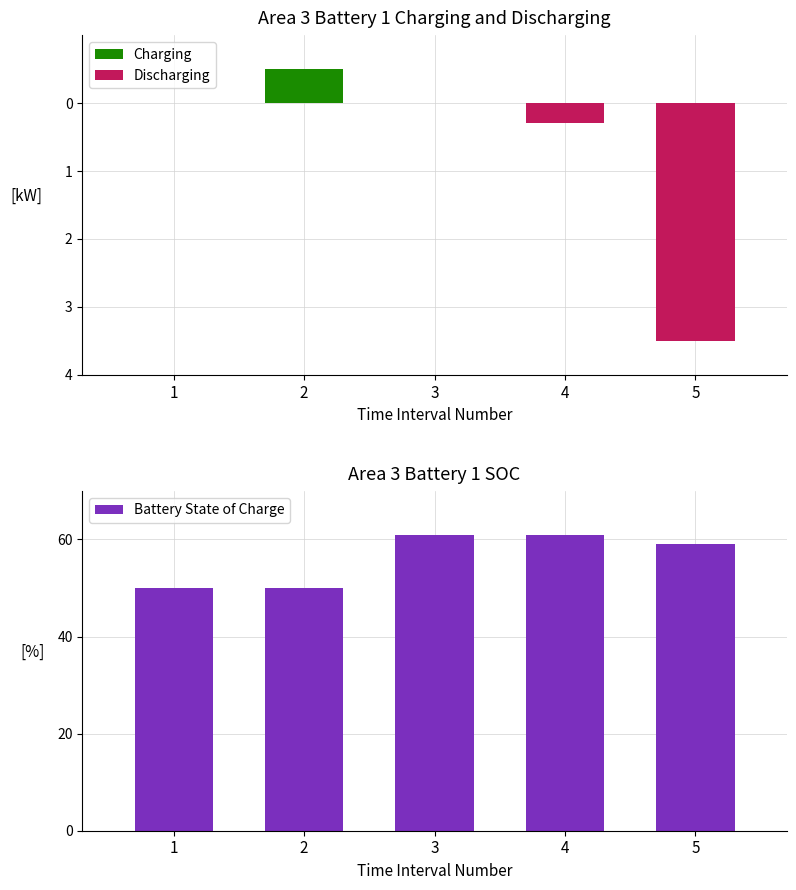

How many bars are there in total?

15